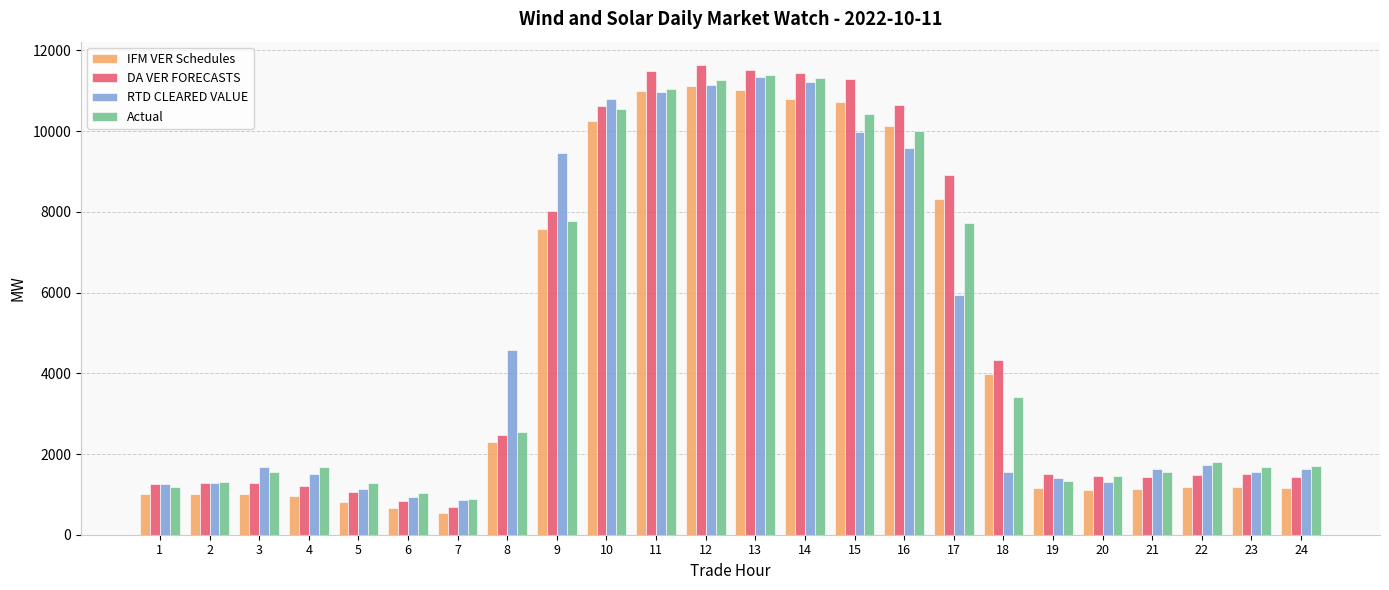

Which series has the largest range (max minus min)?

DA VER FORECASTS